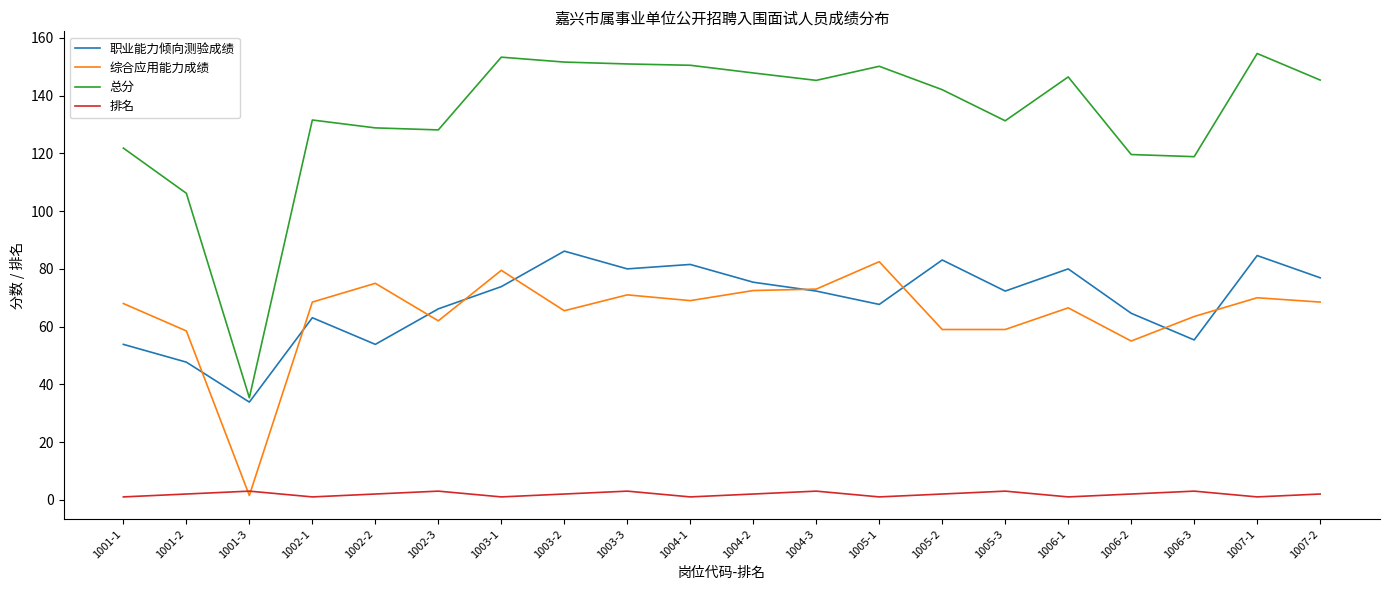

Which series changed the most between 1005-3 and 1007-2?

总分